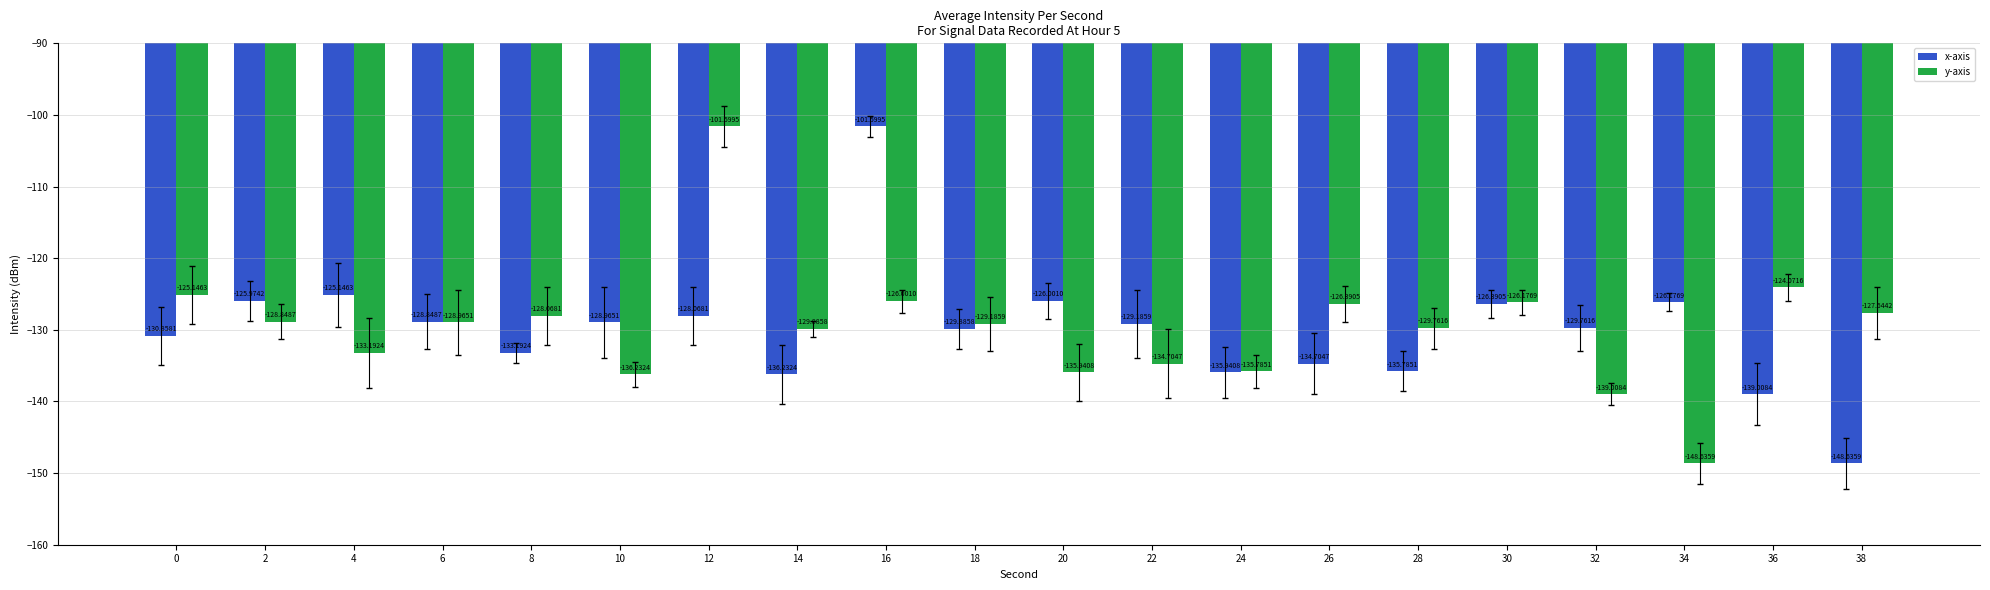

Is it true that x-axis equals -128.8 at 6?

True